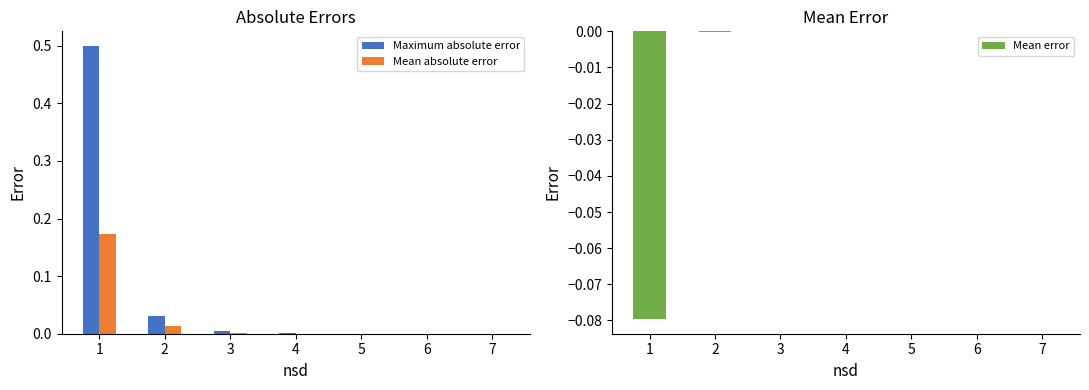

Which category has the highest value across all series?

1